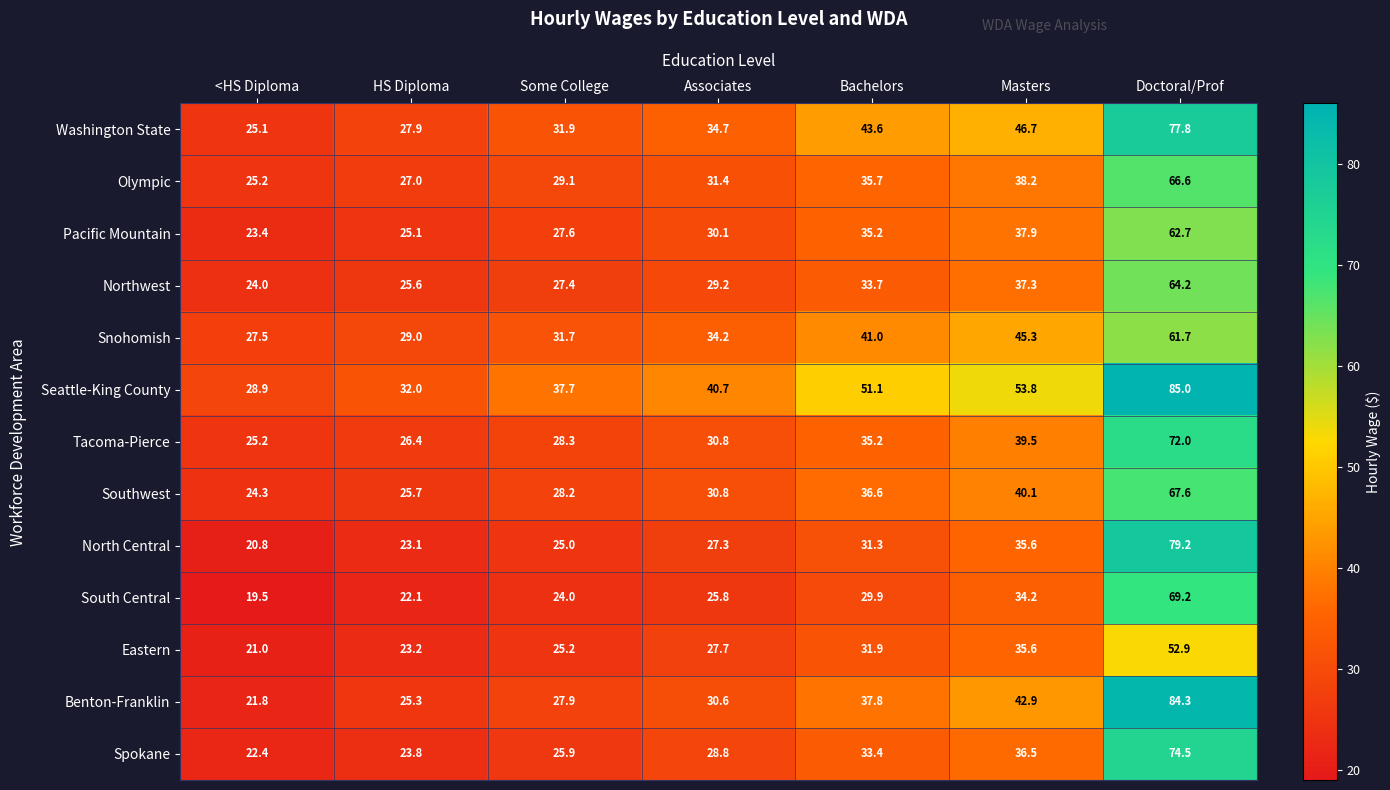

Where is Tacoma-Pierce nearest to the value 48?

Masters